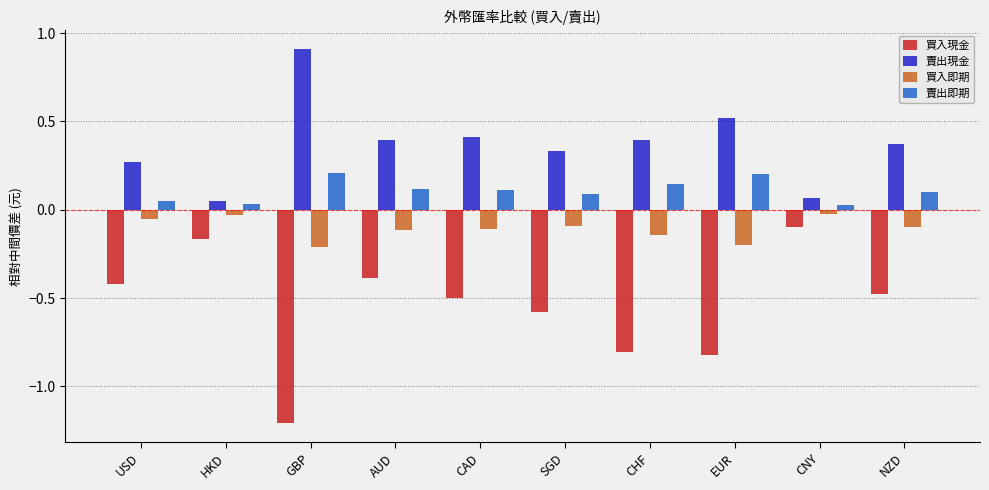

Which series has the largest total across all categories?

賣出現金